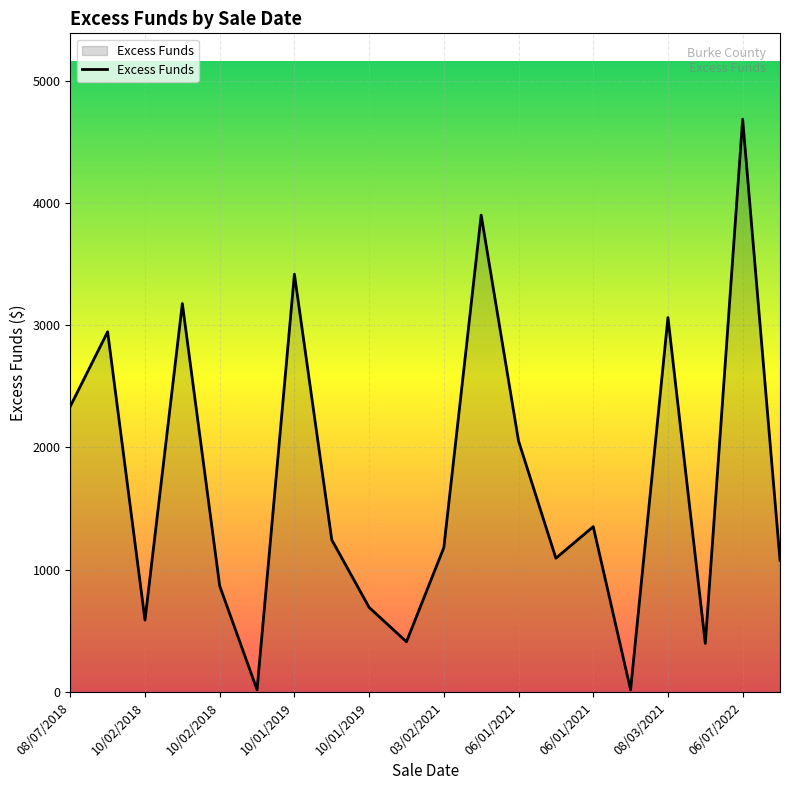

What is the maximum value shown in the chart?

4683.2